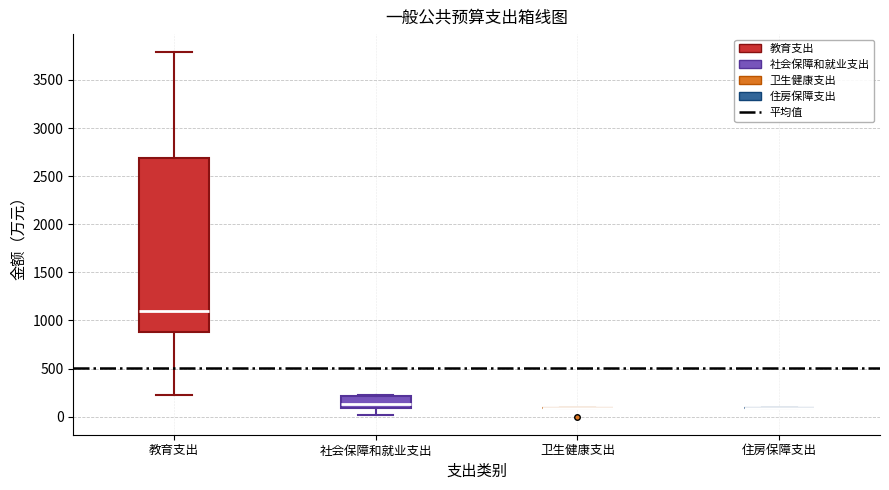

Reading left to right, transcribe this box plot: for each box, give where its median line is, the range the box spans, and where its two whiskers end, as read against the y-axis. The values are not printed on the chart, so give them approximately, as read against the axis.

教育支出: median 1100, box 900 to 2700, whiskers 200 to 3800
社会保障和就业支出: median 150, box 100 to 200, whiskers 0 to 250
卫生健康支出: box collapsed to a line at 100, whiskers 100 to 100
住房保障支出: box collapsed to a line at 100, whiskers 100 to 100